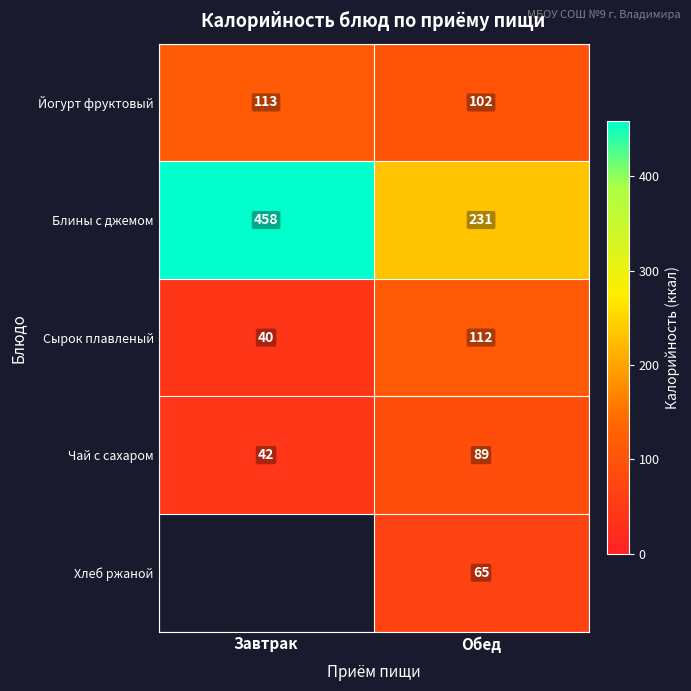

Between Завтрак and Обед, which is larger?

Завтрак